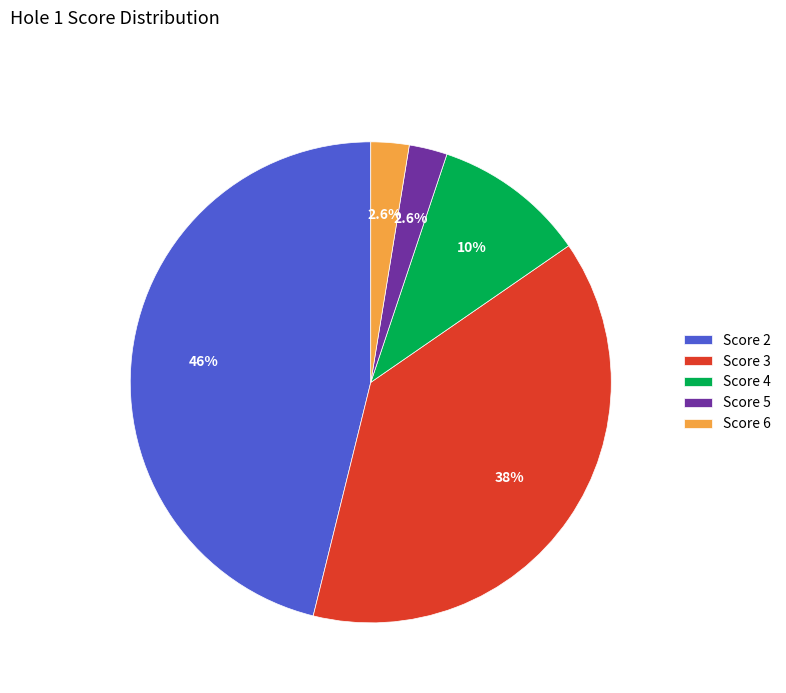

What is the ratio of the value at Score 4 to the value at Score 6?

4.0